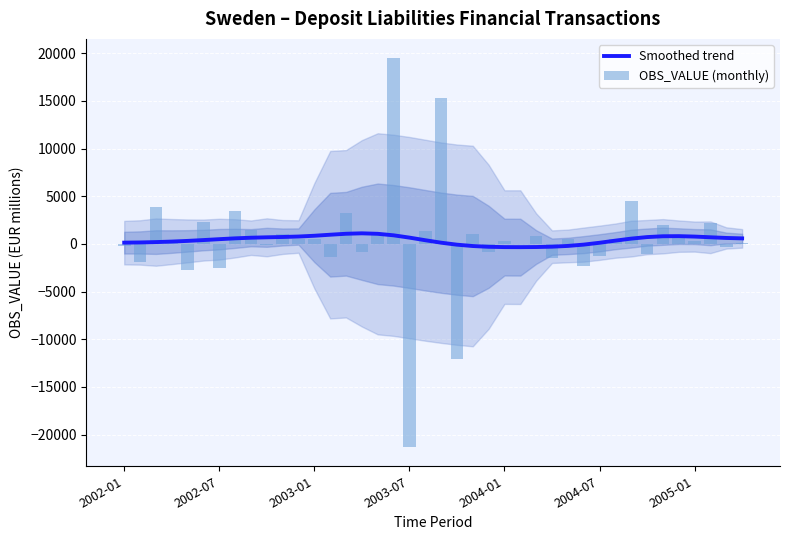

The value of OBS_VALUE (monthly) at 7 is 3479.8. True or false?

True